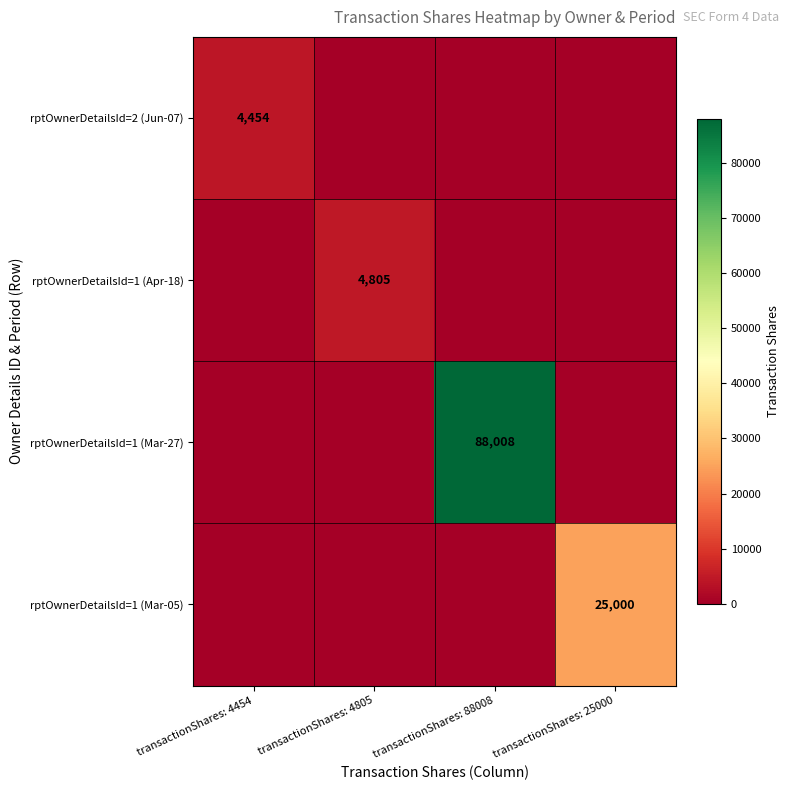

The rptOwnerDetailsId=1 (Apr-18) series shows 6652 at transactionShares: 4805. True or false?

False